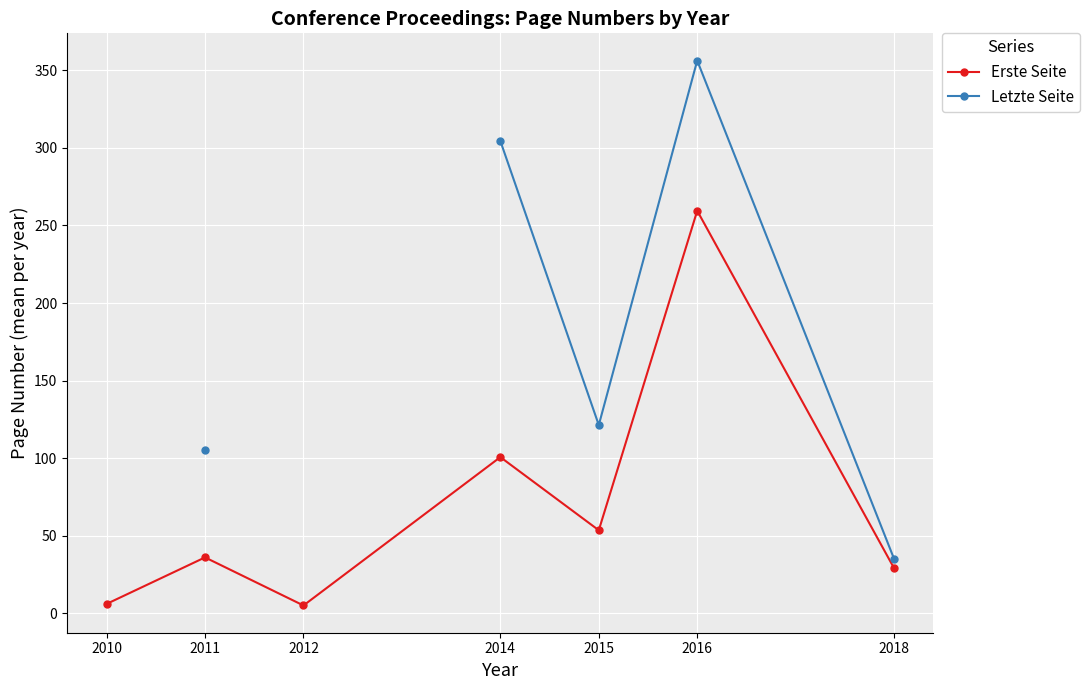

Where is Erste Seite nearest to the value 132?

2014